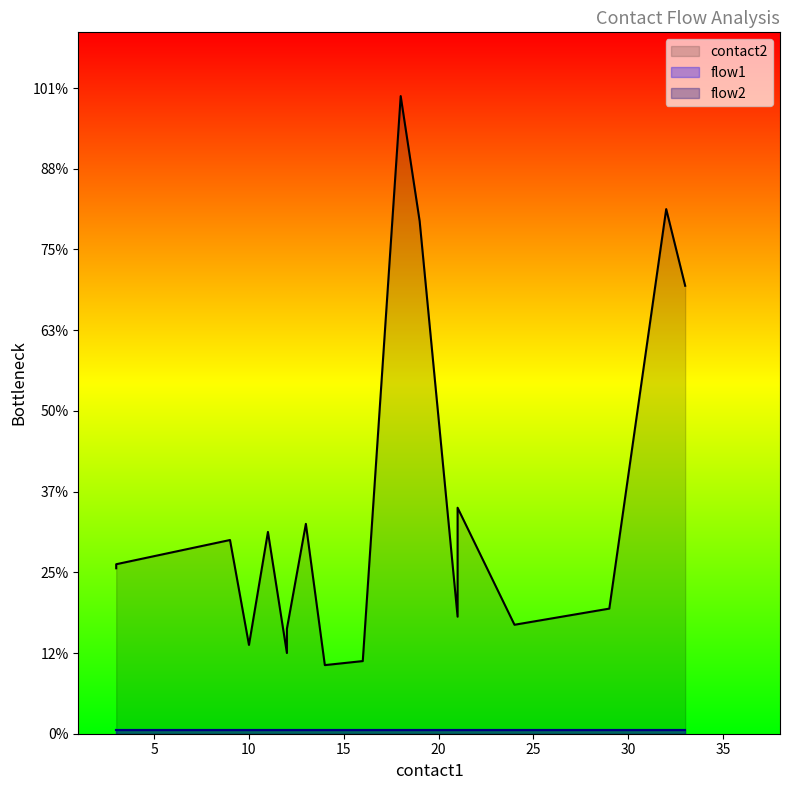

True or false: flow2 and contact2 cross at least once.

False